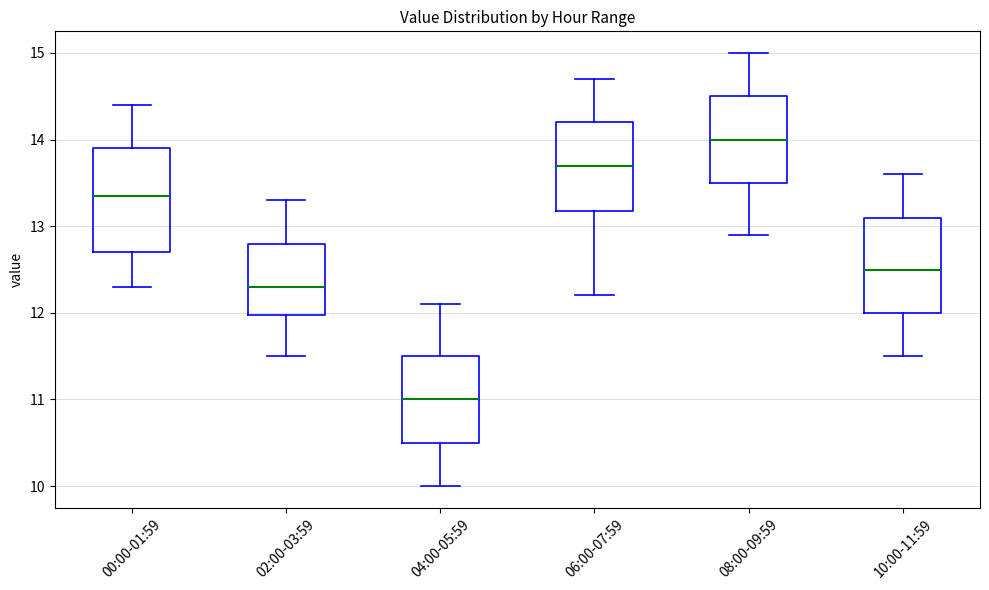

Where does the upper whisker of the box for 04:00-05:59 end on the y-axis? The values are not printed on the chart, so give them approximately, as read against the axis.

12.1